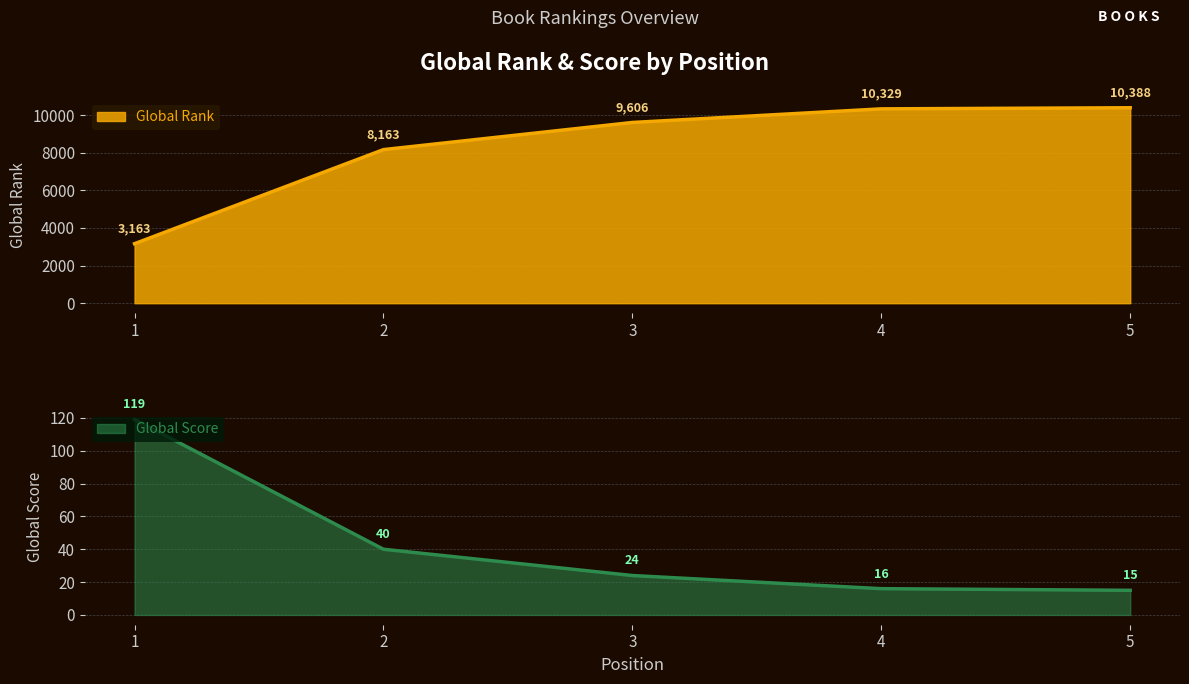

True or false: Global Rank has a value of 2982 at 2.

False